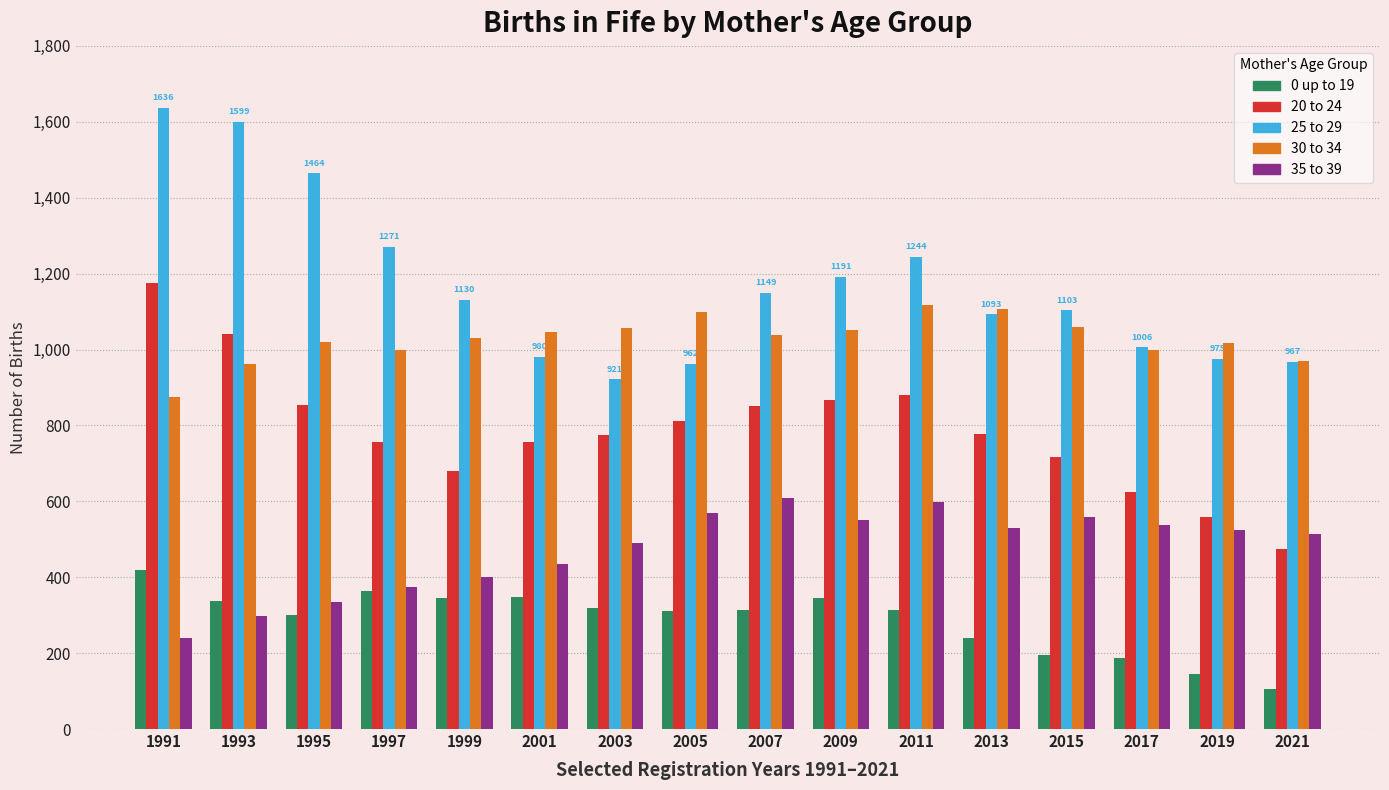

Rank the series by their average value, from highest to lowest.

25 to 29, 30 to 34, 20 to 24, 35 to 39, 0 up to 19